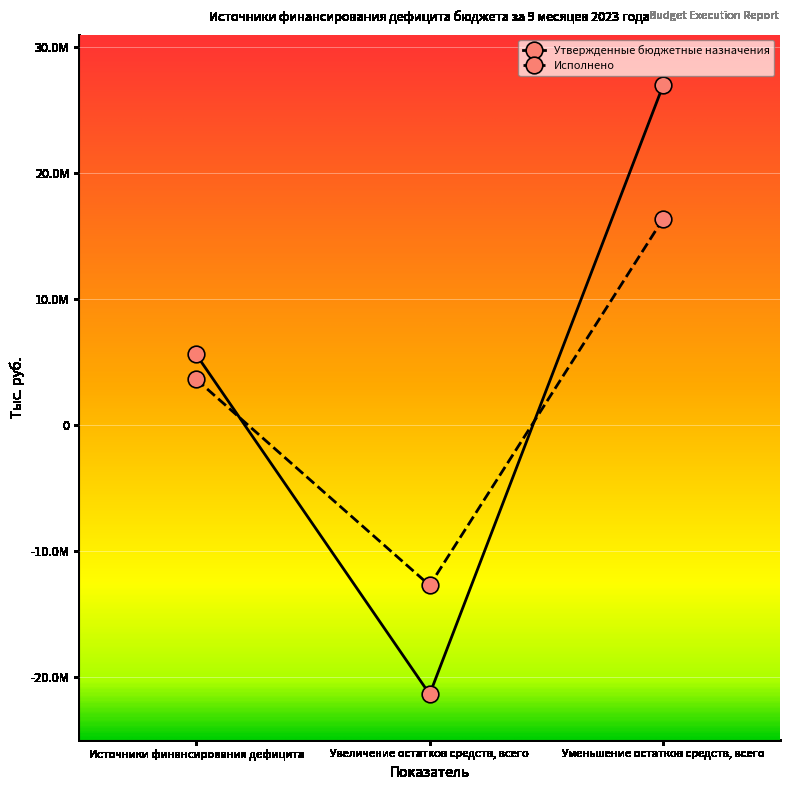

Rank the series by their average value, from highest to lowest.

Утвержденные бюджетные назначения, Исполнено